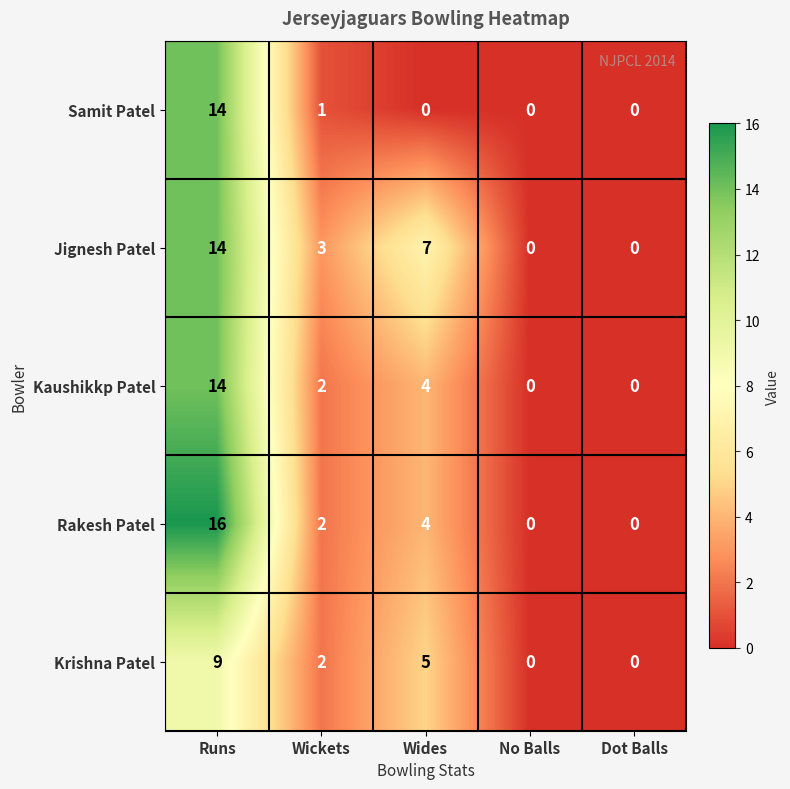

Is it true that Kaushikkp Patel equals 5 at No Balls?

False